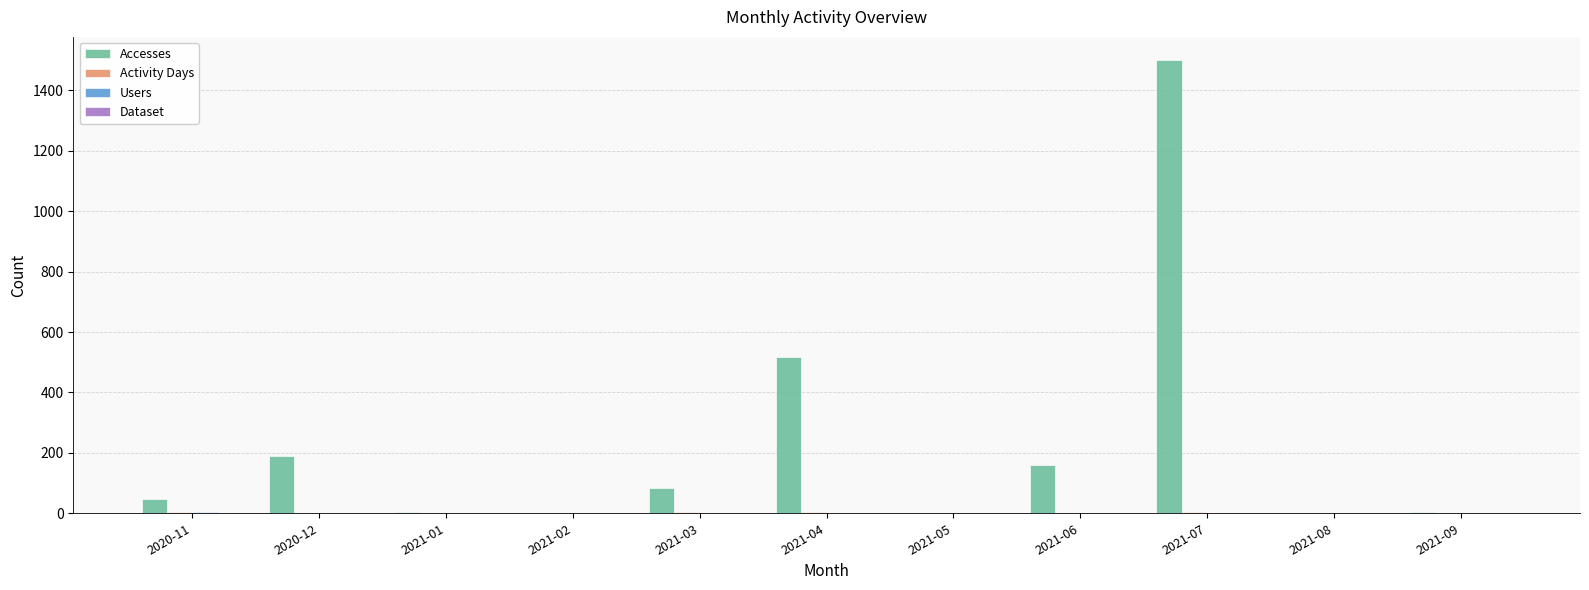

What is the sum of all Accesses values?

2510